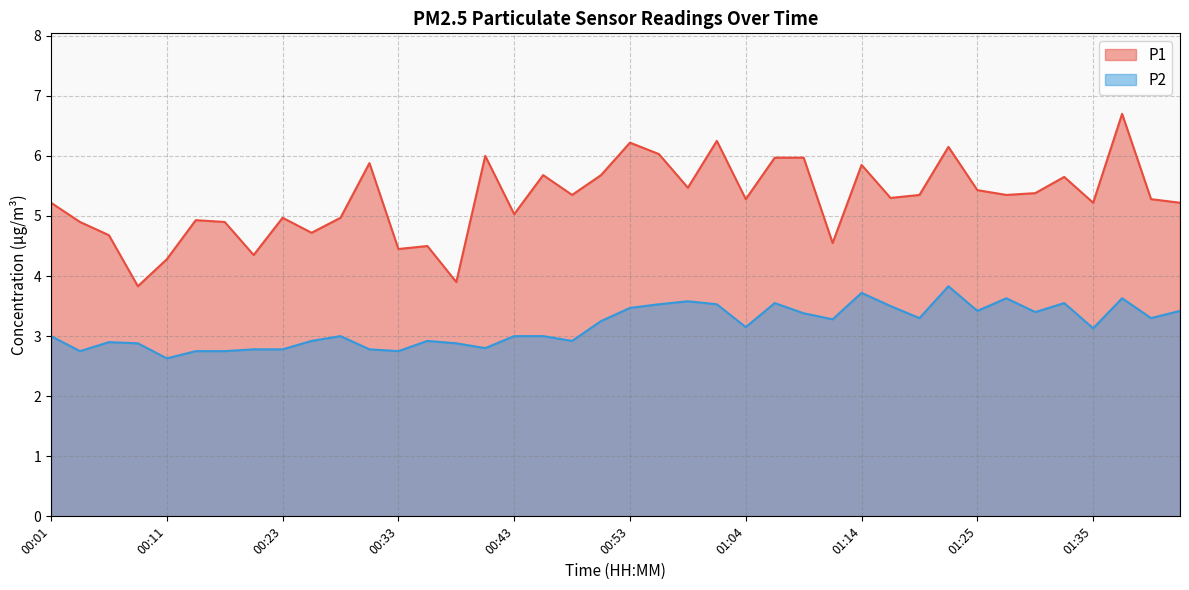

What is the difference between the maximum and second lowest values in the P2 series?

1.1